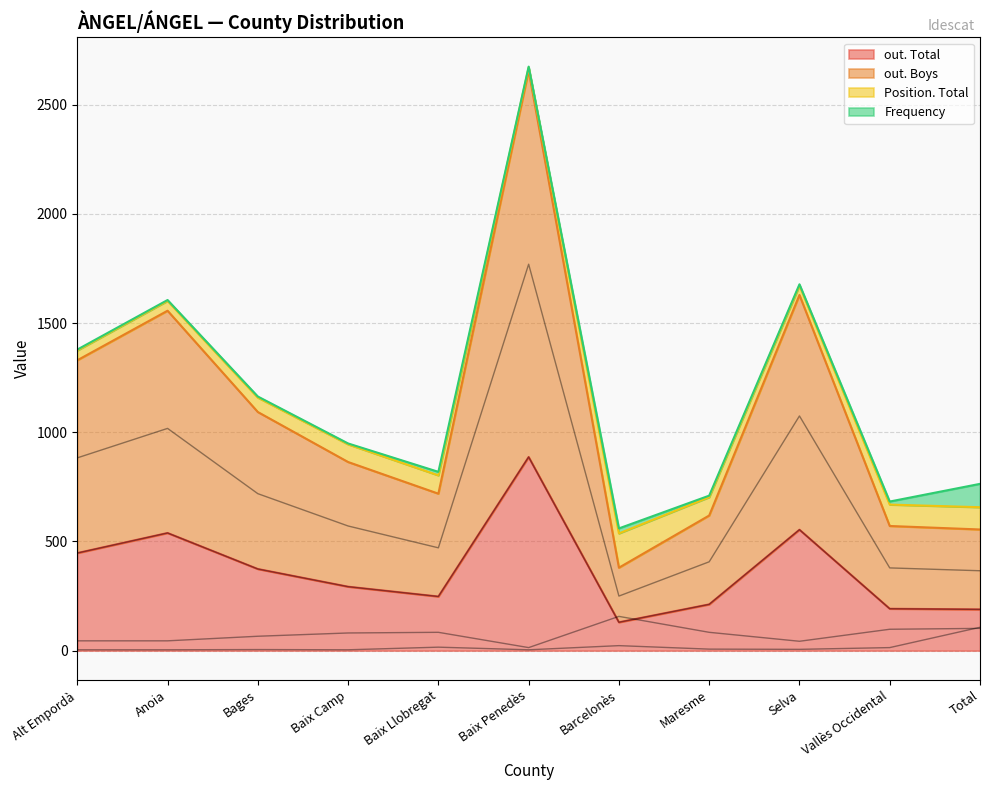

The value of out. Total at Anoia is 539. True or false?

True